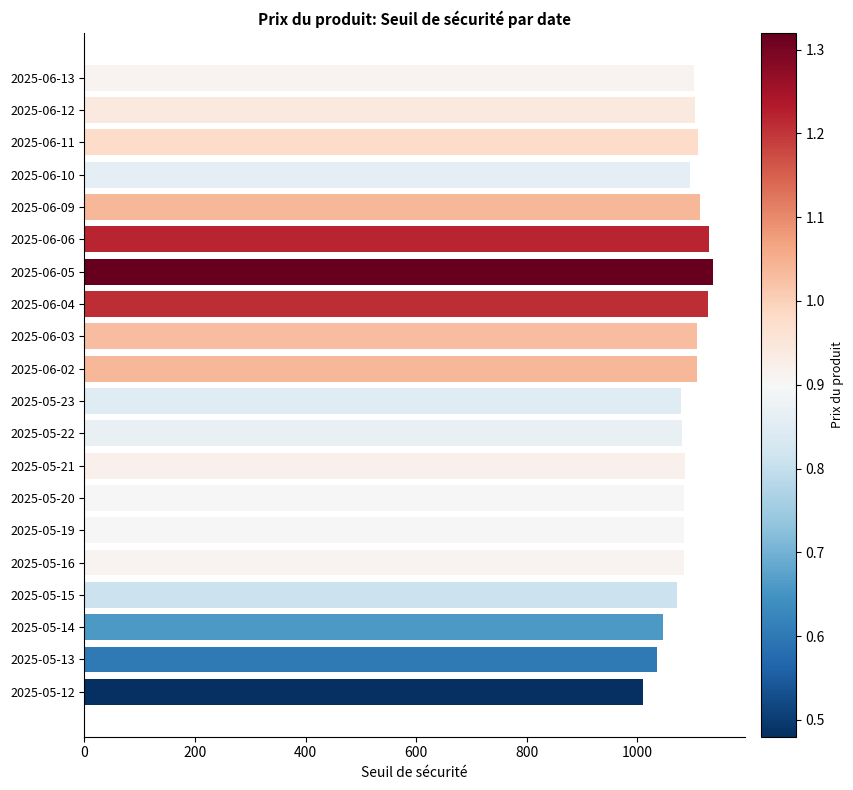

What is the label of the 14th bar from the top?

2025-05-20